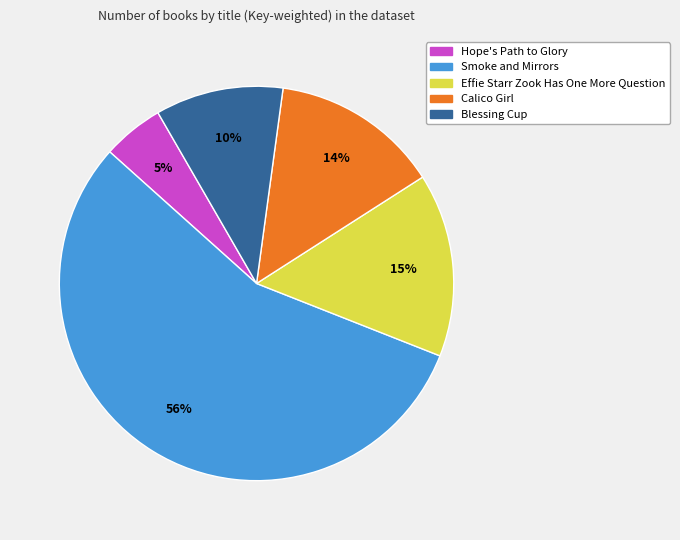

Is it true that Smoke and Mirrors is 56% of the pie?

True